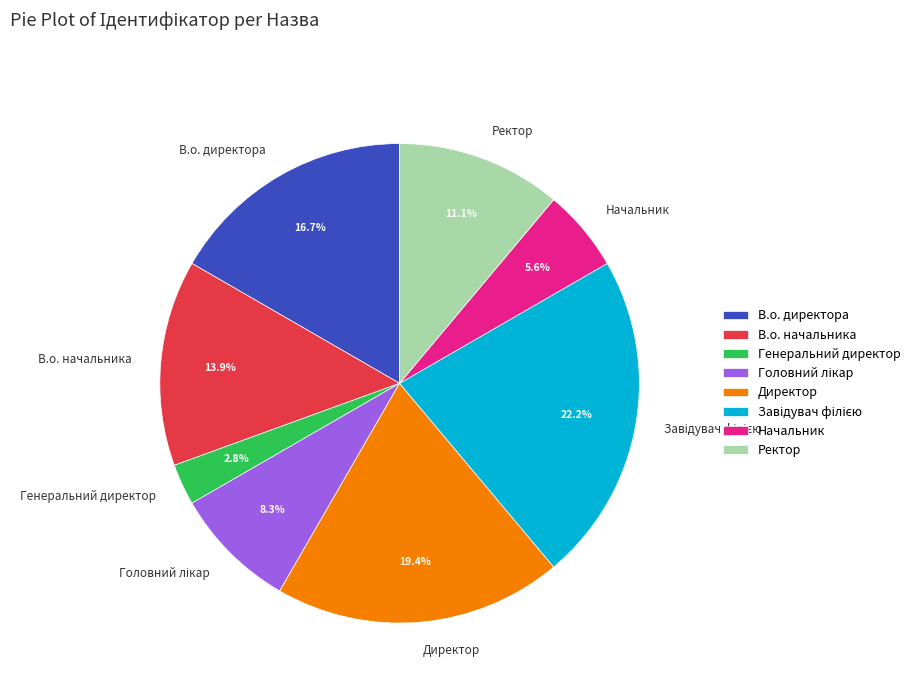

To the nearest percent, what percentage of the pie is В.о. директора?

17%